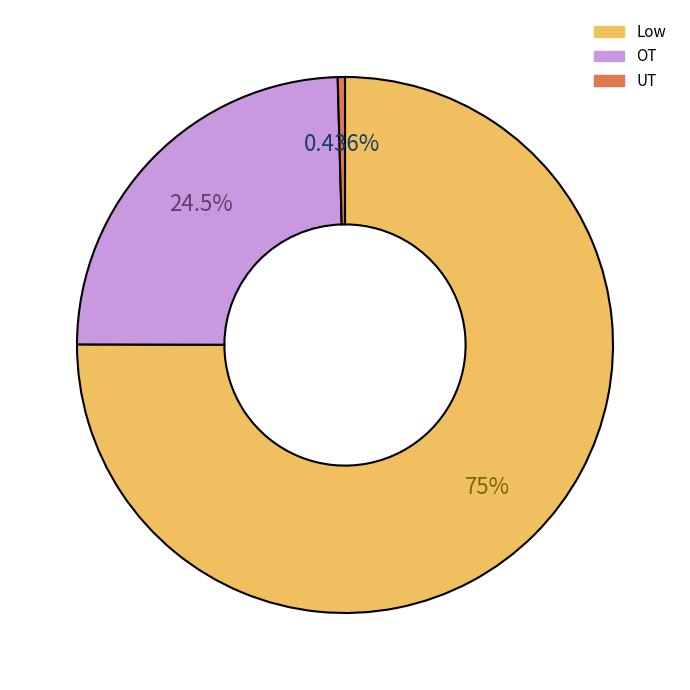

Between Low and OT, which is larger?

Low